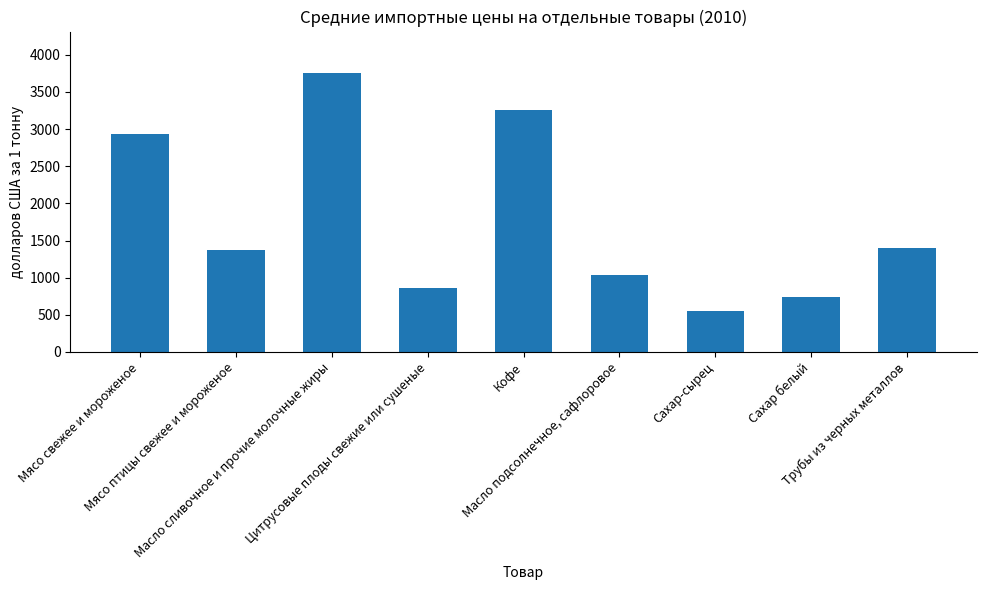

Reading left to right, list all the values displayed in this chart.

Мясо свежее и мороженое=2928	Мясо птицы свежее и мороженое=1367	Масло сливочное и прочие молочные жиры=3751	Цитрусовые плоды свежие или сушеные=859	Кофе=3254	Масло подсолнечное, сафлоровое=1042	Сахар-сырец=555	Сахар белый=745	Трубы из черных металлов=1398